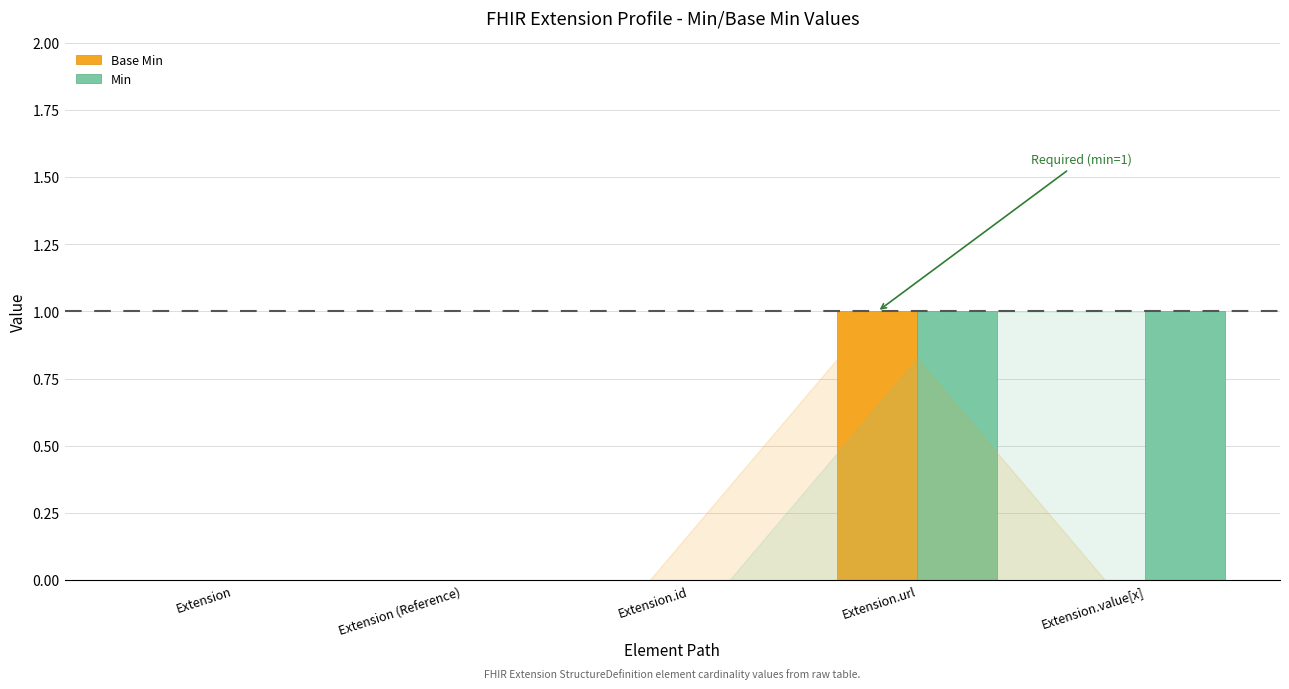

Which series has the largest total across all categories?

Min